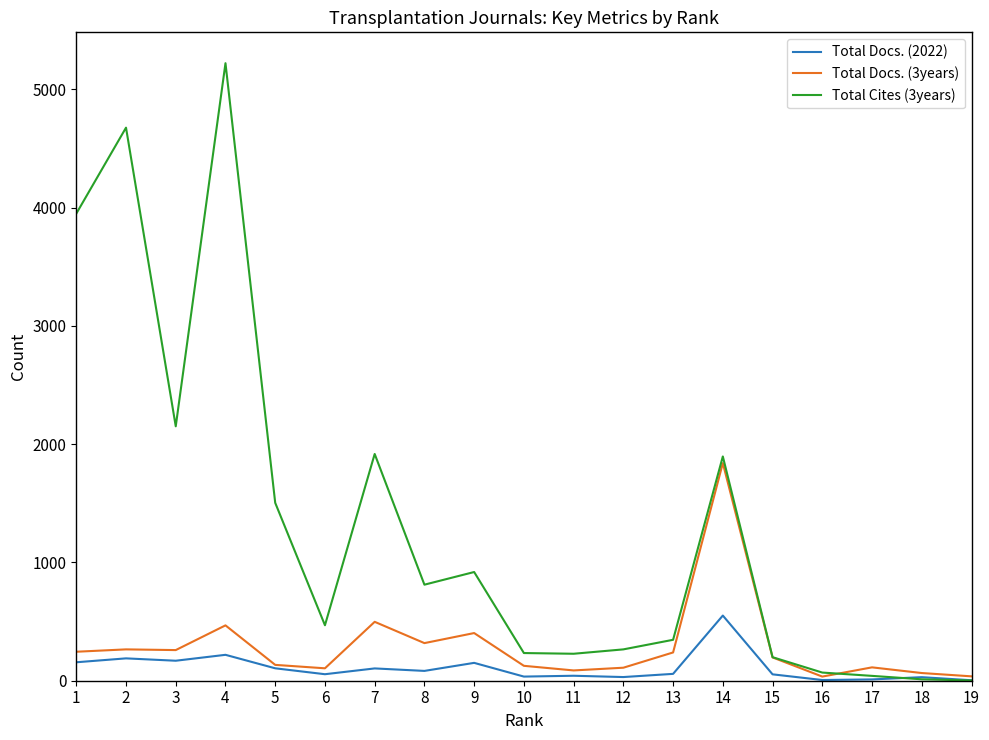

Which series has the widest spread of values?

Total Cites (3years)